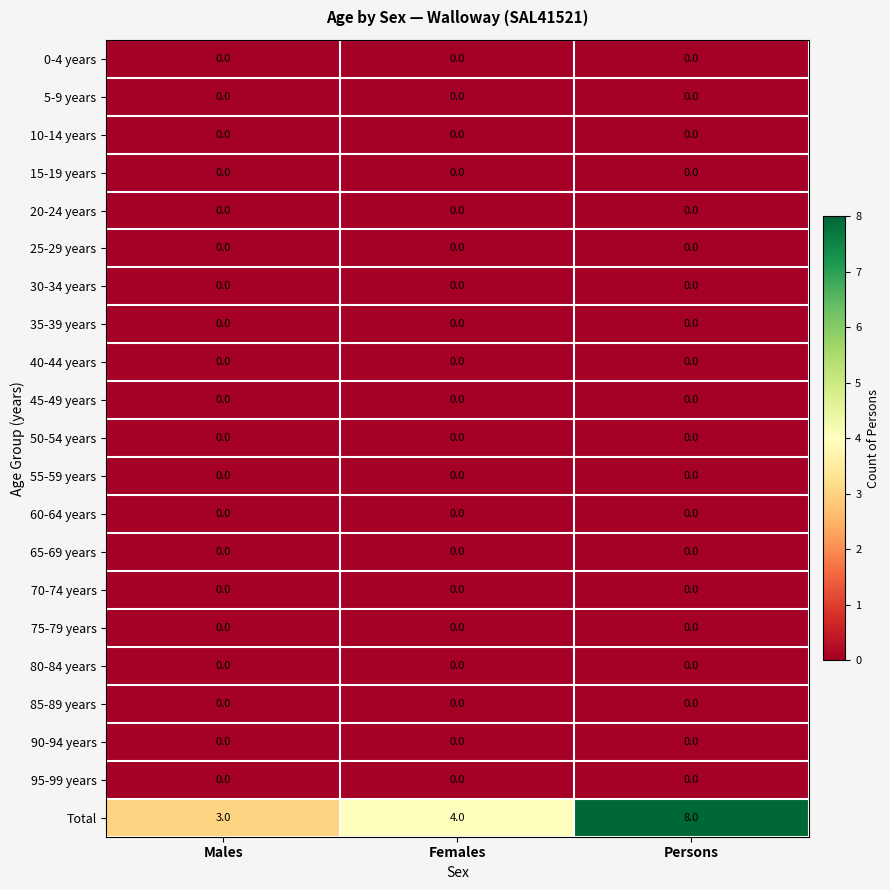

Between Males and Females, which series saw the biggest shift?

Total